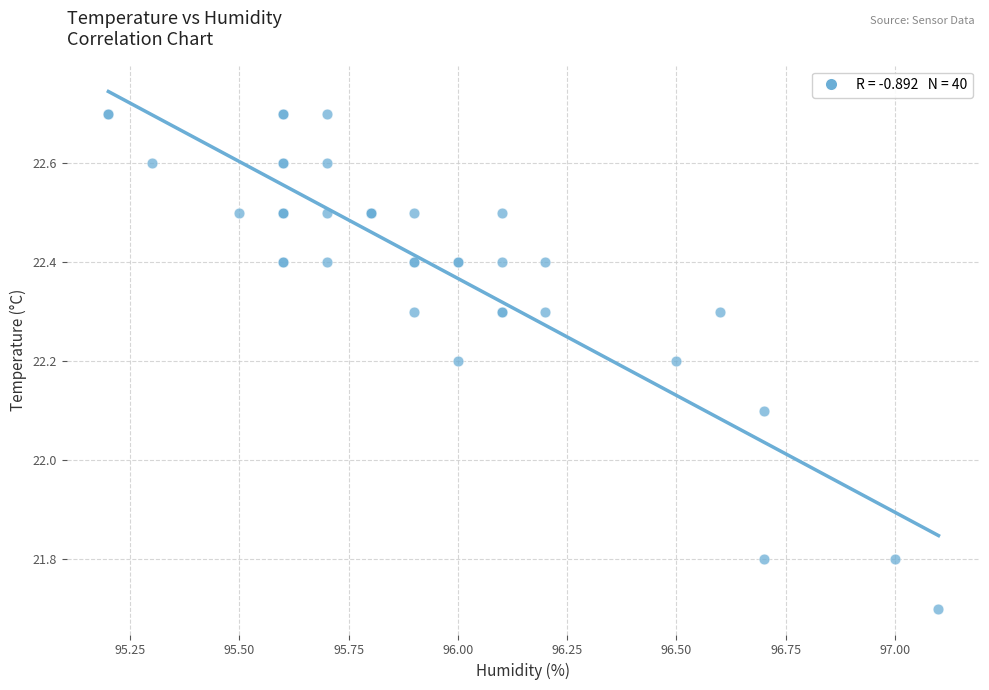

What Y value in the scatter plot is closest to 22?

22.1